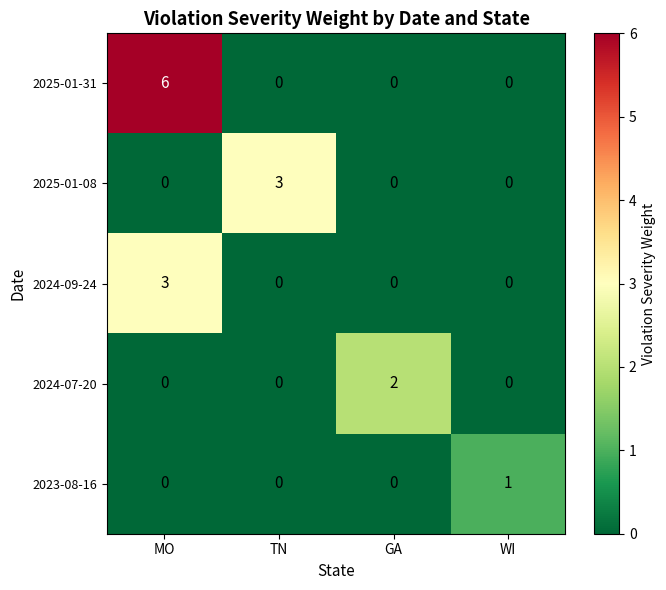

How many 2025-01-08 values are between 0 and 3?

4